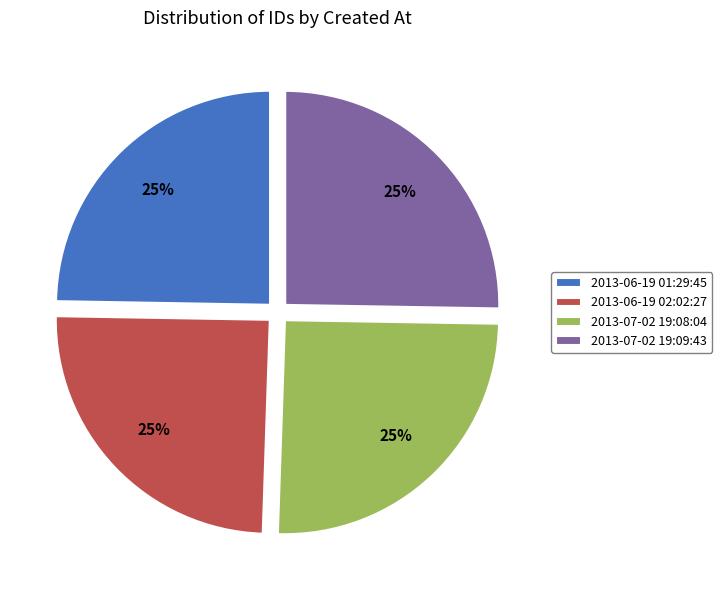

To the nearest percent, what is the average slice percentage?

25%